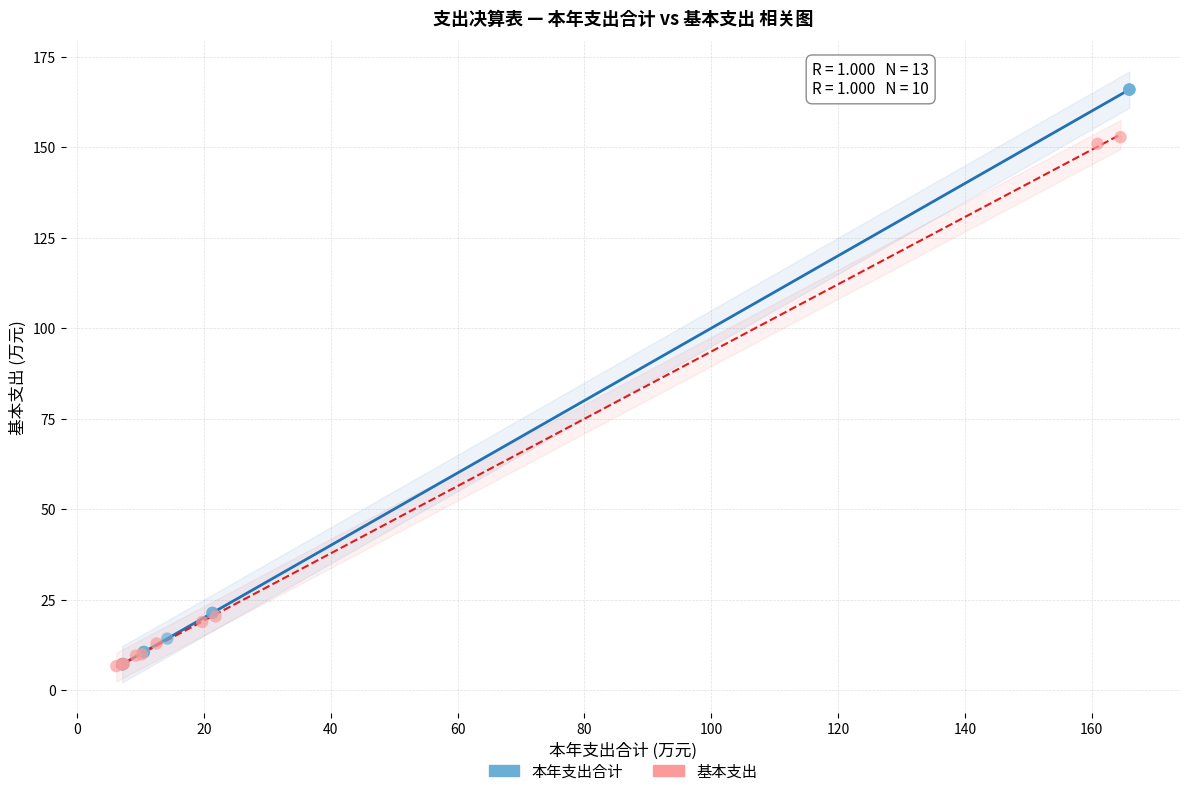

Which series reaches the maximum Y coordinate?

本年支出合计